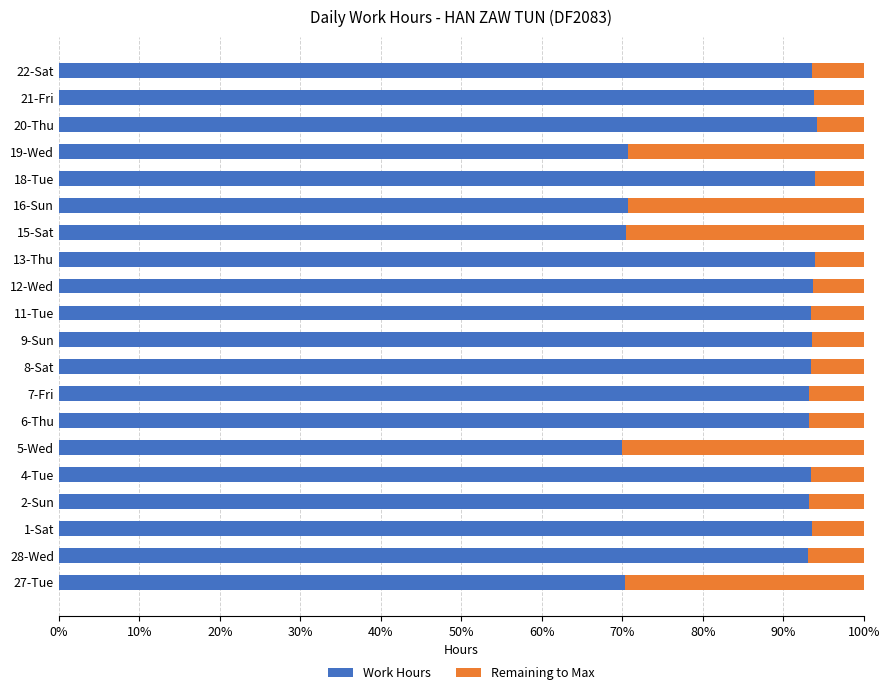

What is the highest value of the Work Hours series?

94.2